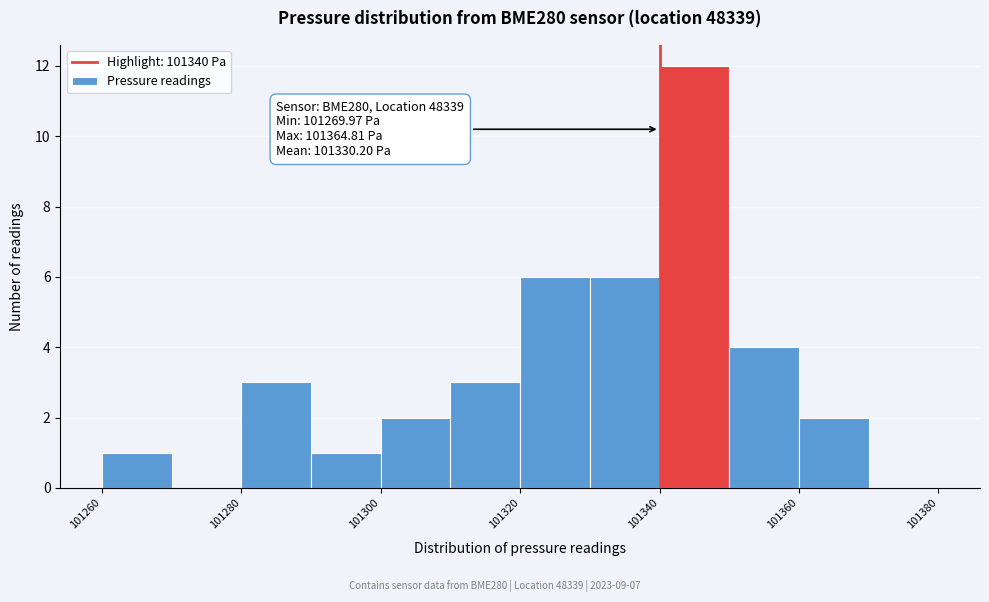

Which range on the x-axis has the tallest bar?

101340 to 101350